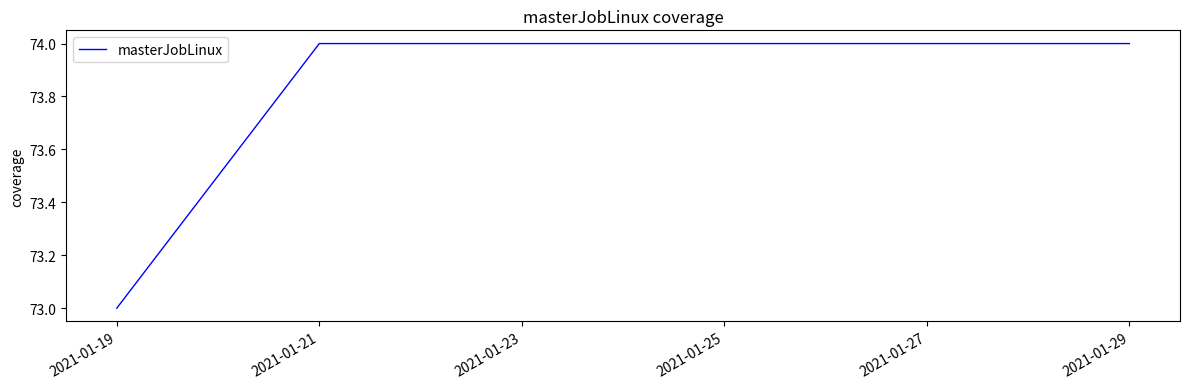

How many lines are shown in the chart?

1